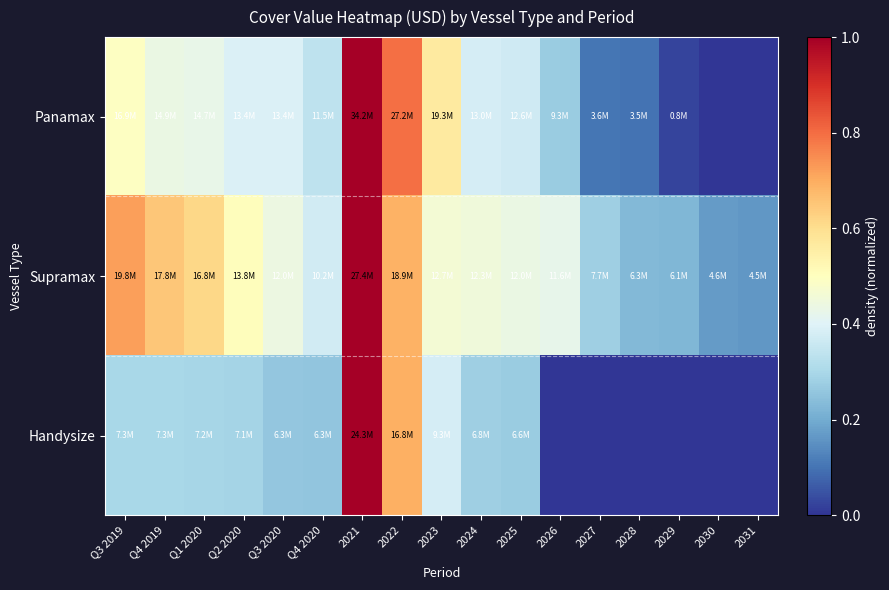

How many data points does each series have?

17